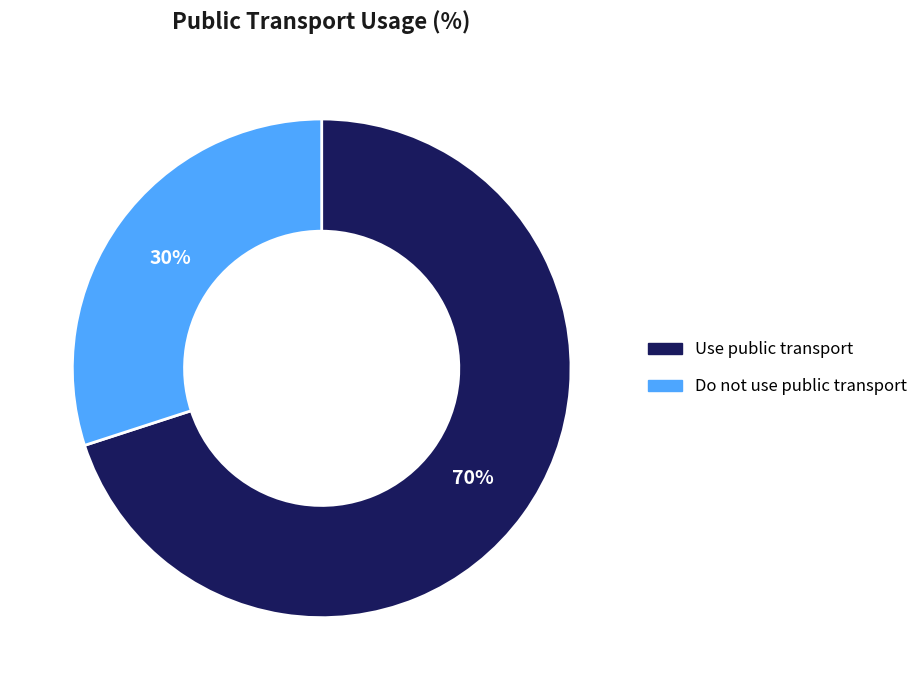

To the nearest percent, what is the average slice percentage?

50%